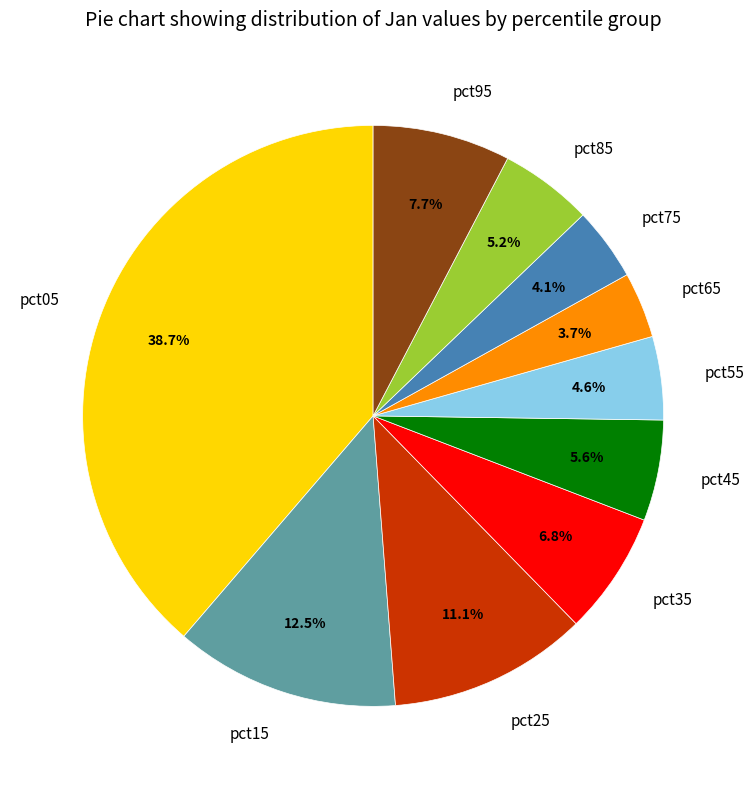

True or false: pct05 accounts for 33% of the total.

False